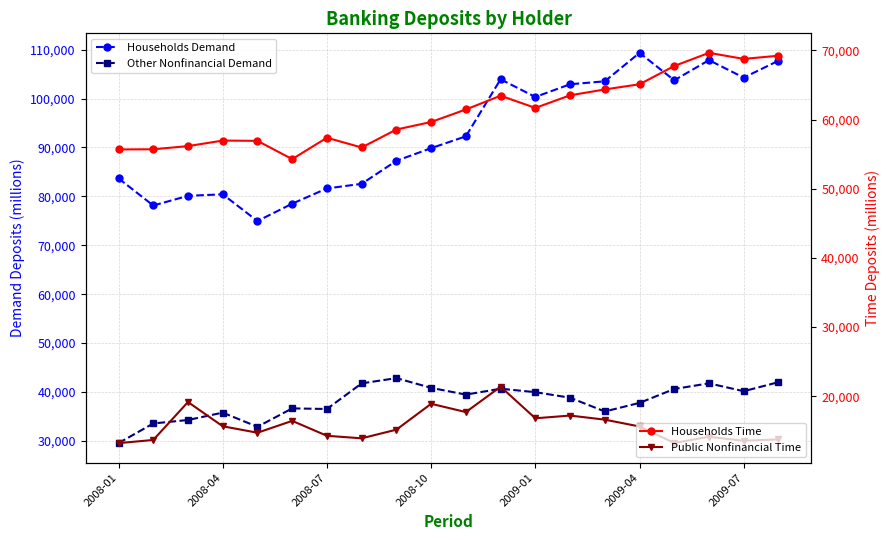

What are all the series names shown in the legend?

Households Demand, Other Nonfinancial Demand, Households Time, Public Nonfinancial Time